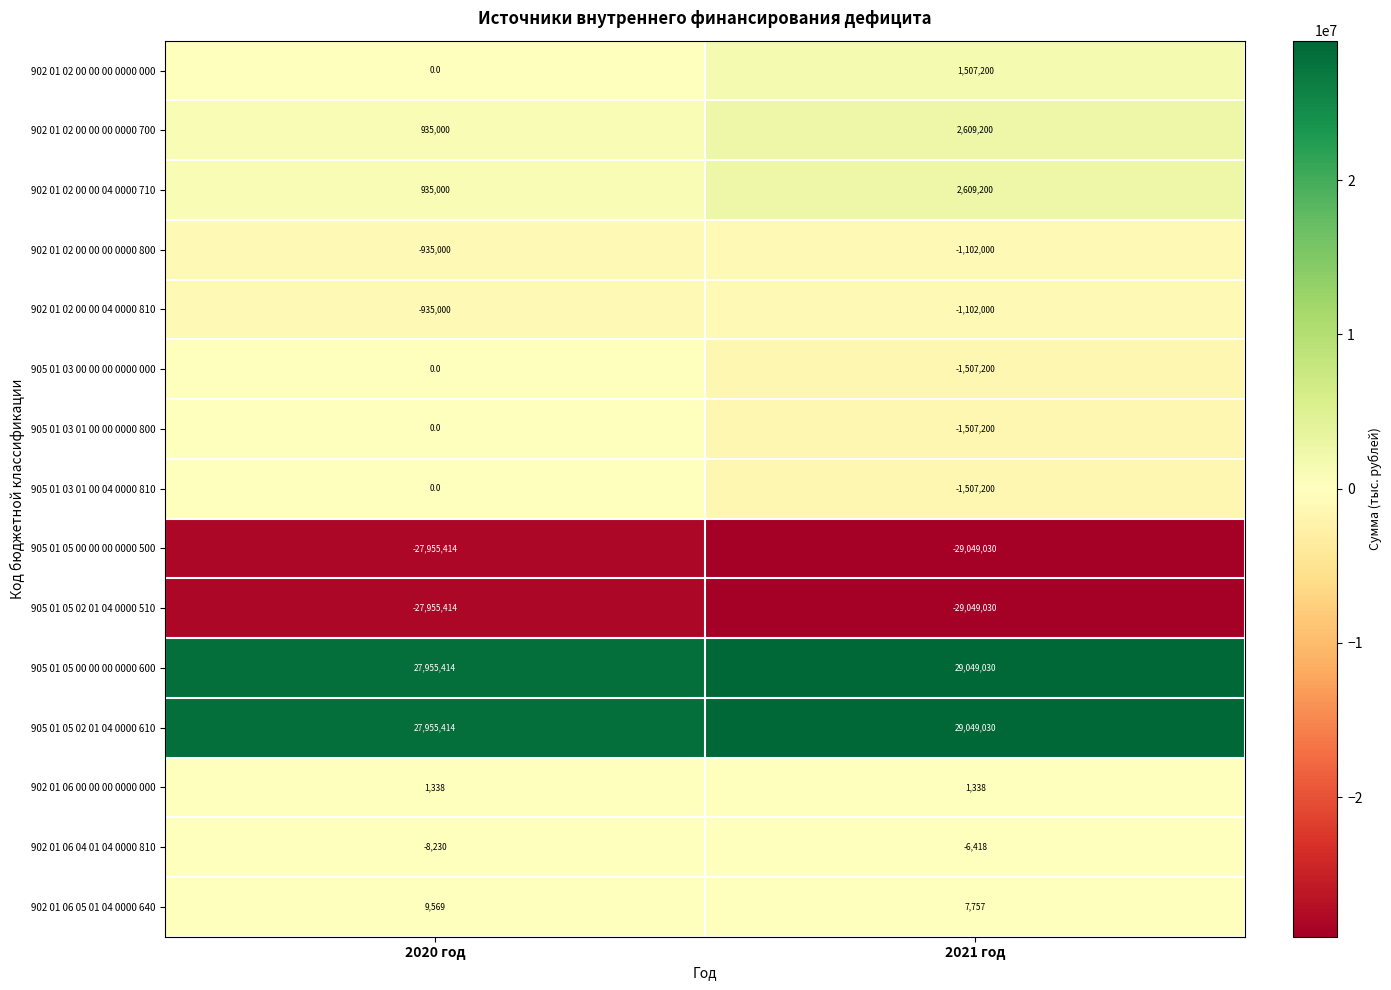

How many data points does each series have?

2